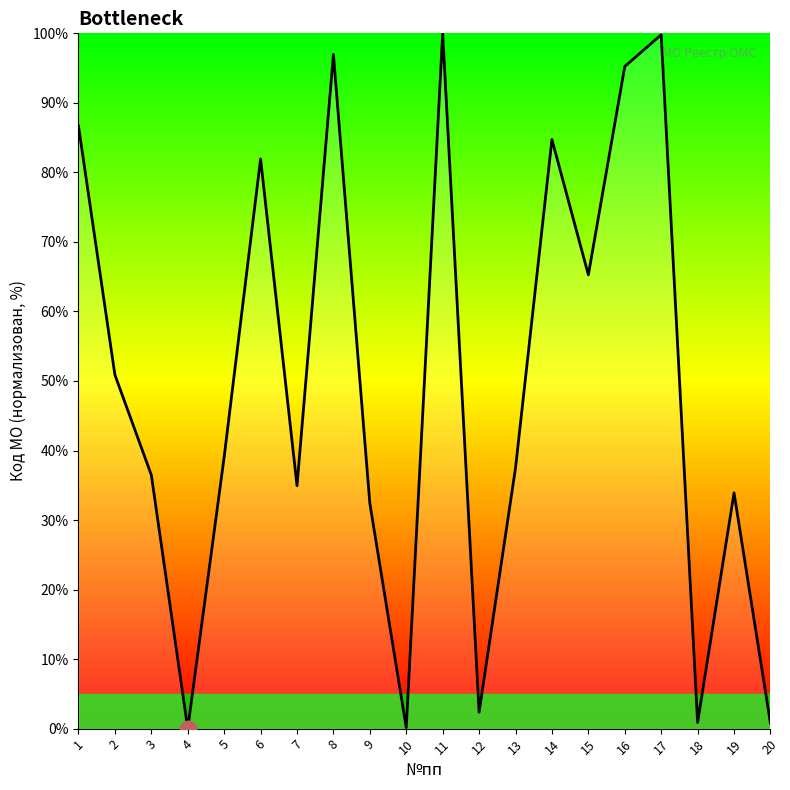

What is the change in value from 11 to 19?

-66.1